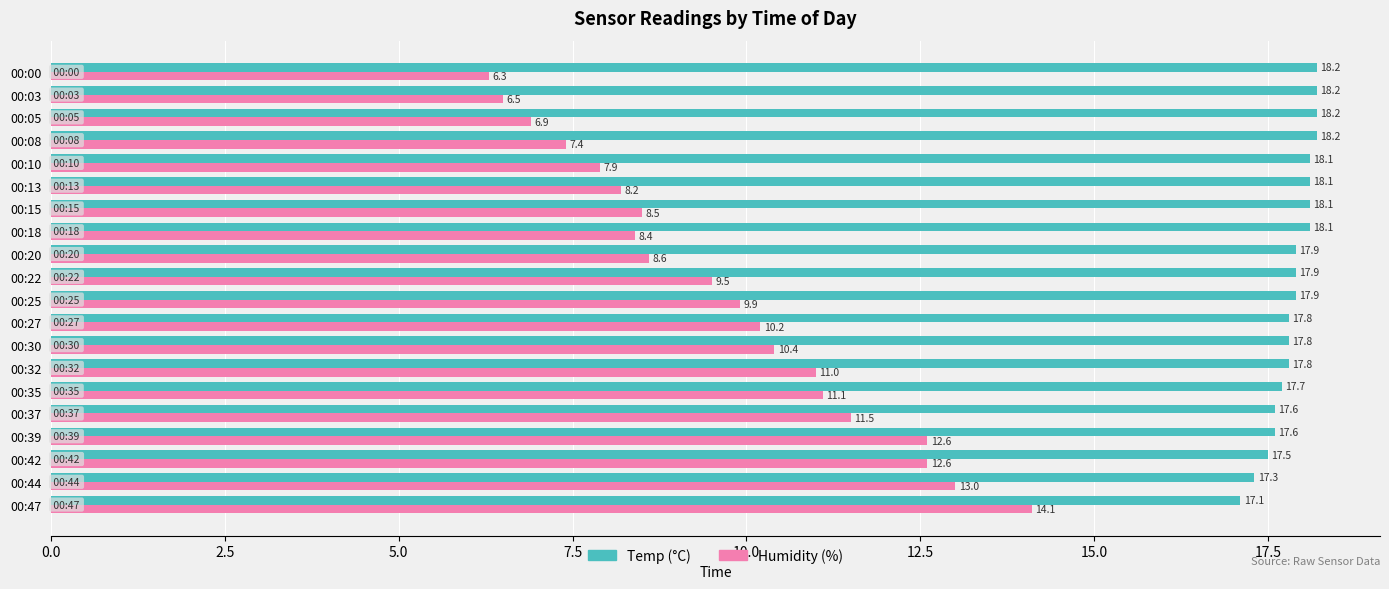

What is the smallest value displayed?

6.3